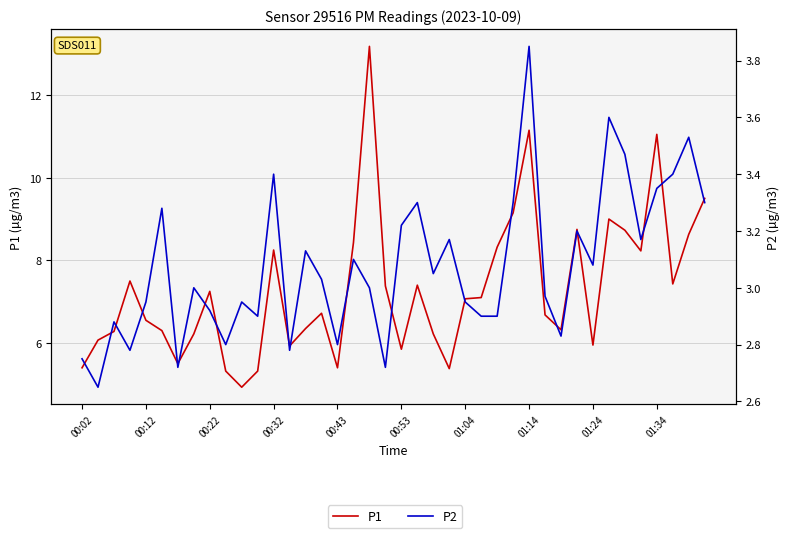

Rank the series by their maximum value, from lowest to highest.

P2, P1